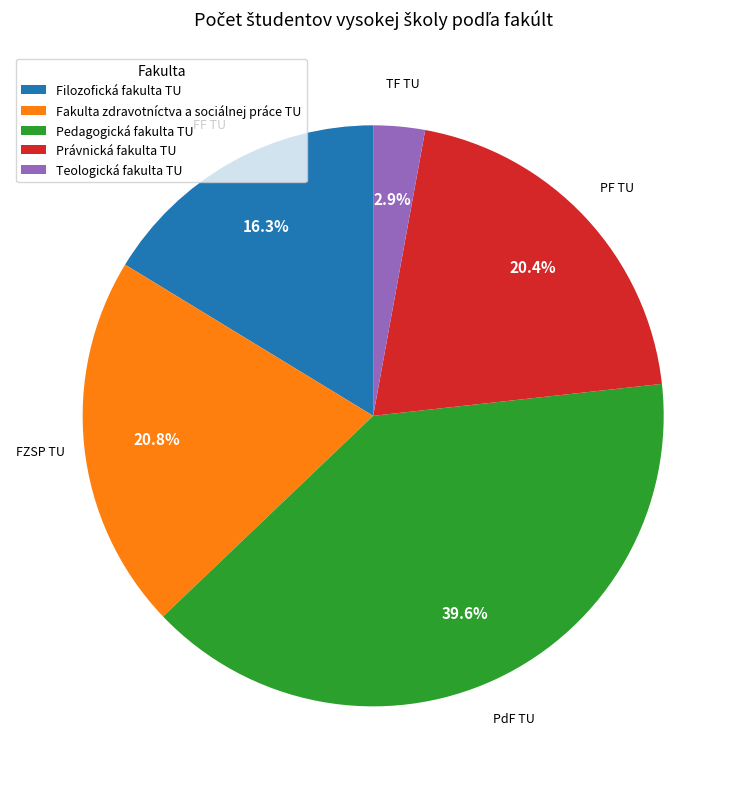

Which category has the smallest portion of the pie?

Teologická fakulta TU